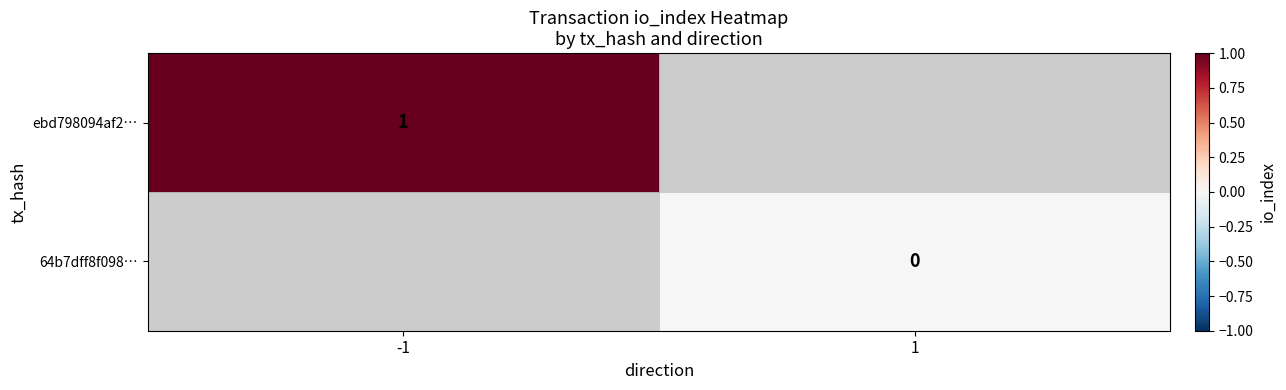

True or false: ebd798094af2… has a value of 1 at -1.

True